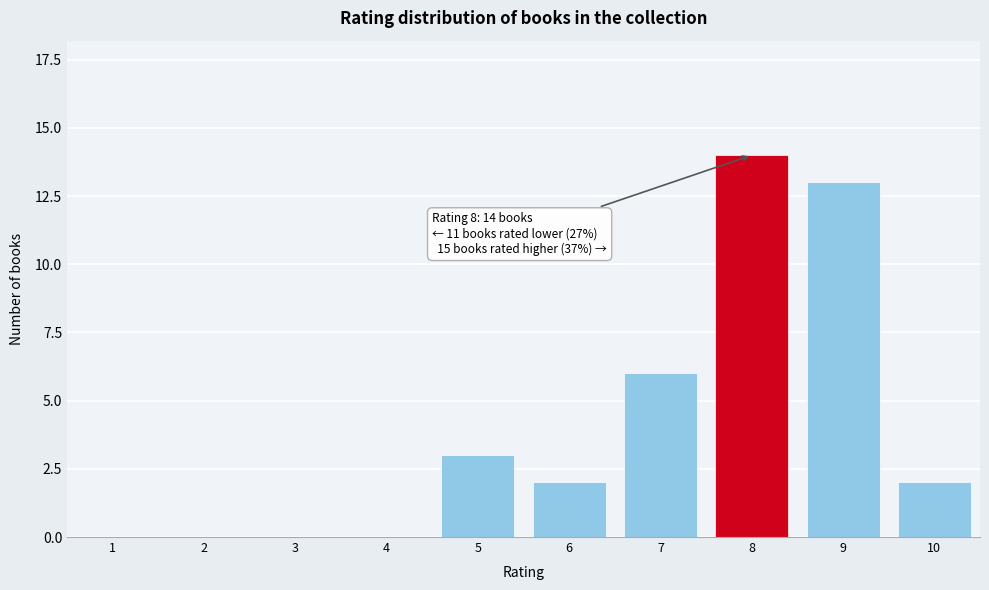

Reading right to left, transcribe all the data shown in this chart.

10=2	9=13	8=14	7=6	6=2	5=3	4=0	3=0	2=0	1=0